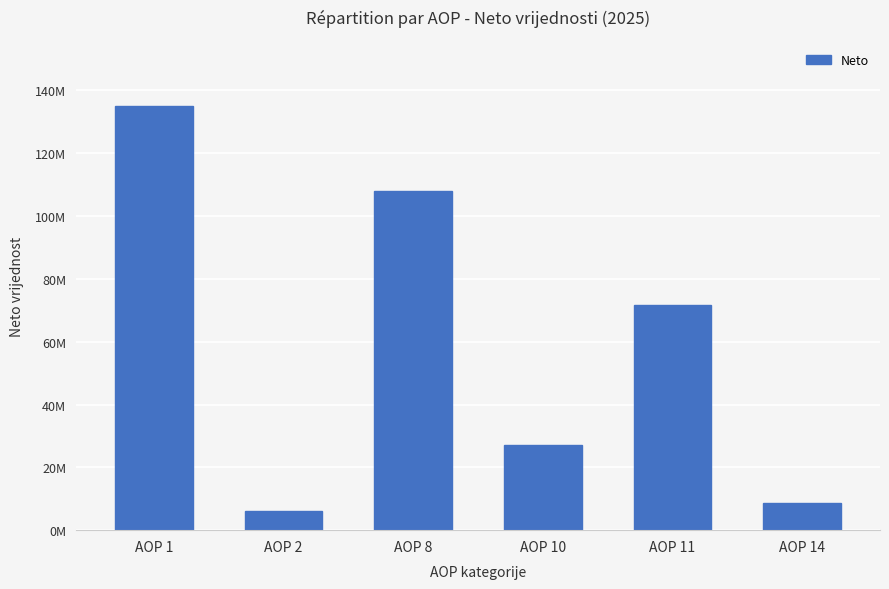

What is the value of the 5th bar from the left?

71740923